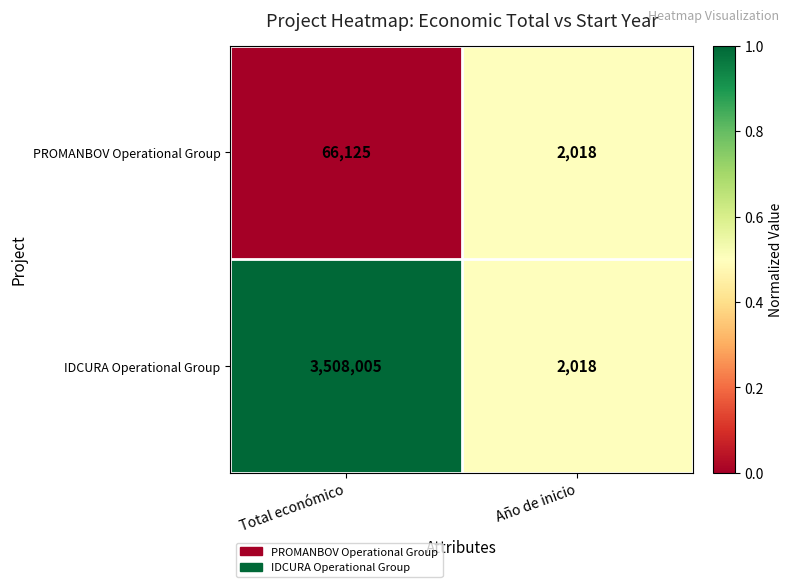

At which label is IDCURA Operational Group closest to 1755011?

Año de inicio